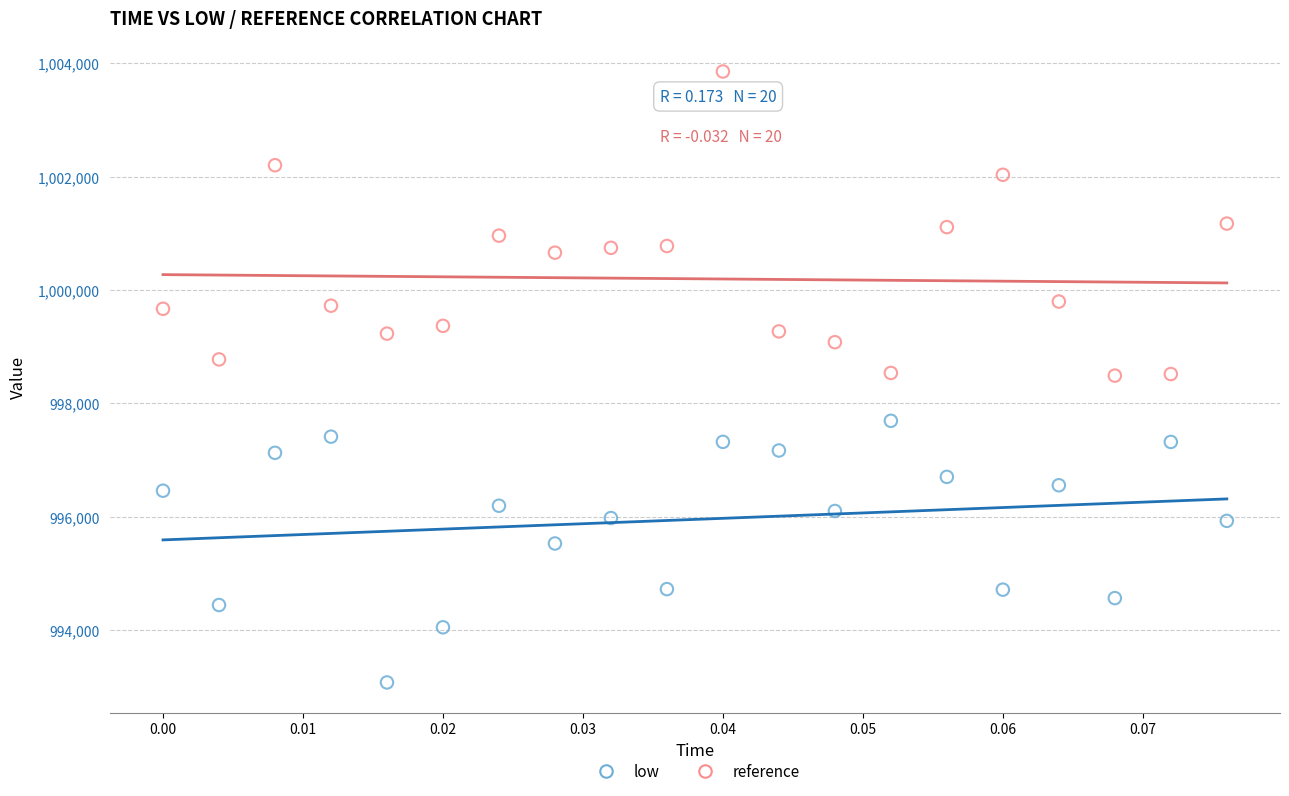

What are all the series names shown in the legend?

low, reference